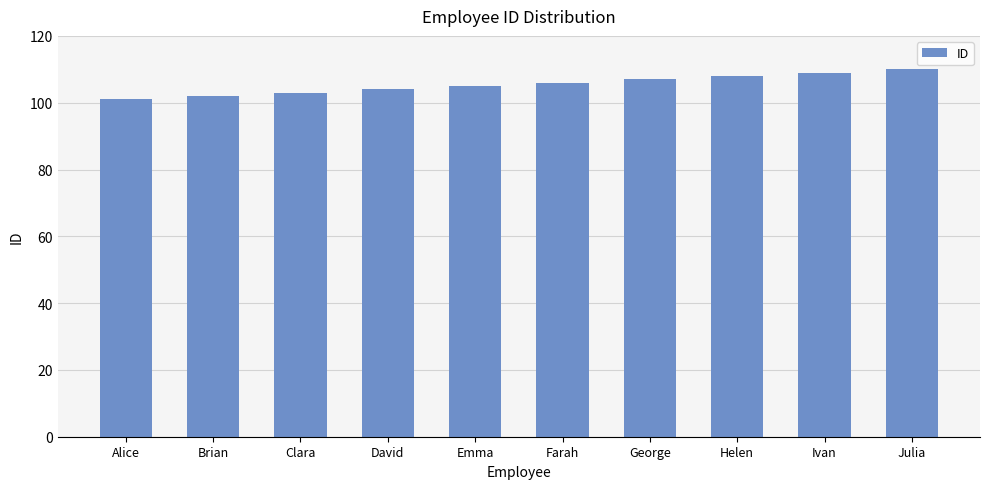

What is the value of the 6th bar from the left?

106